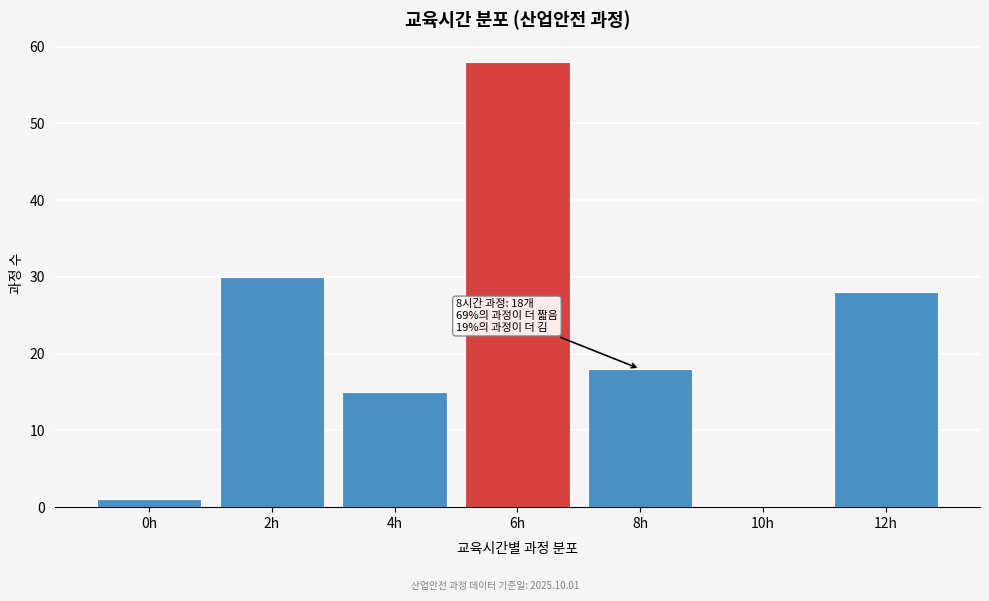

Reading left to right, extract all data points from this chart.

0h=1	2h=30	4h=15	6h=58	8h=18	10h=0	12h=28